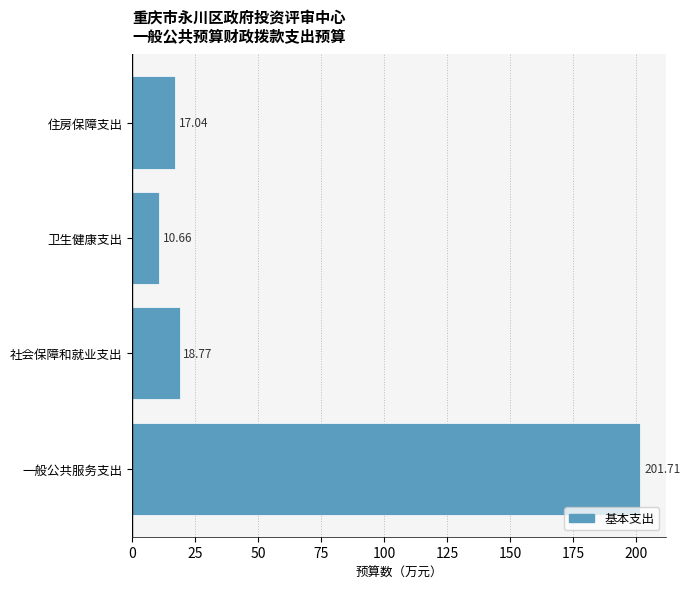

At which category does the chart reach its peak across all series?

一般公共服务支出